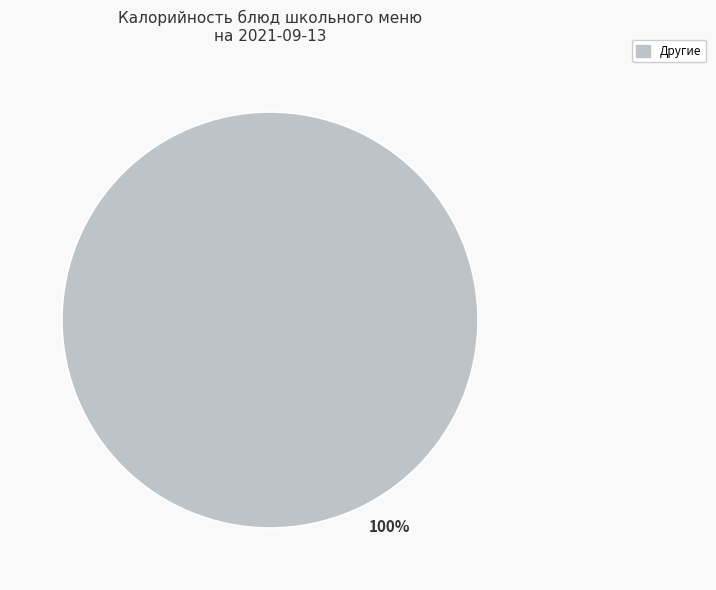

Is there any slice that represents more than half of the pie?

Yes